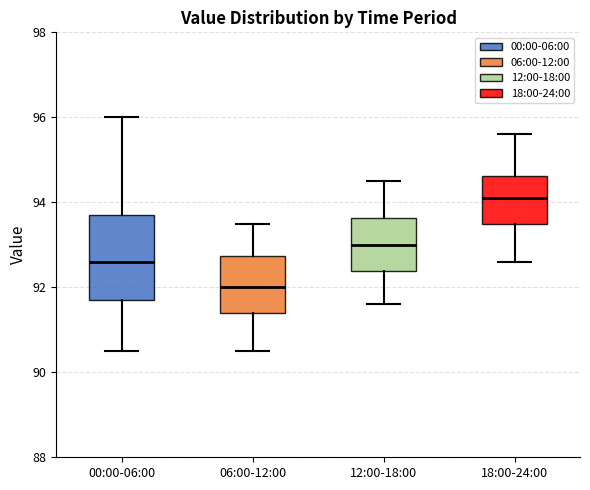

Reading left to right, transcribe this box plot: for each box, give where its median line is, the range the box spans, and where its two whiskers end, as read against the y-axis. The values are not printed on the chart, so give them approximately, as read against the axis.

00:00-06:00: median 92.6, box 91.8 to 93.8, whiskers 90.6 to 96.0
06:00-12:00: median 92.0, box 91.4 to 92.8, whiskers 90.6 to 93.6
12:00-18:00: median 93.0, box 92.4 to 93.6, whiskers 91.6 to 94.6
18:00-24:00: median 94.2, box 93.6 to 94.6, whiskers 92.6 to 95.6